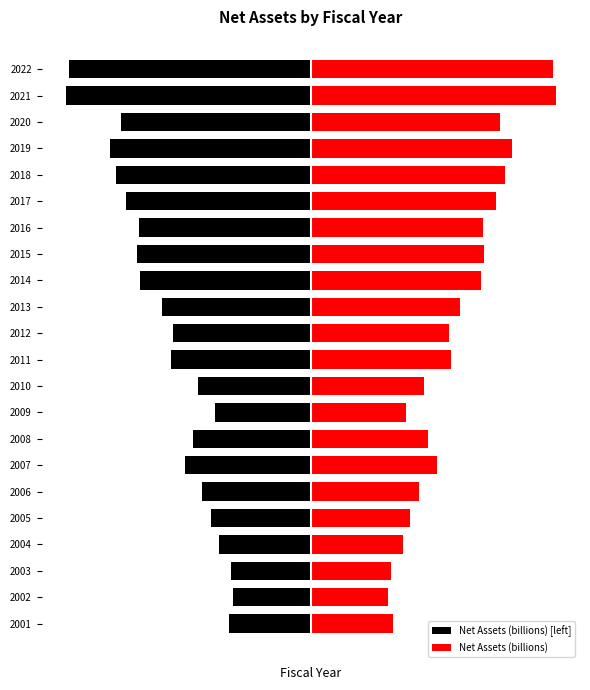

Read the Net Assets (billions) [left] value at 2009.

-0.7